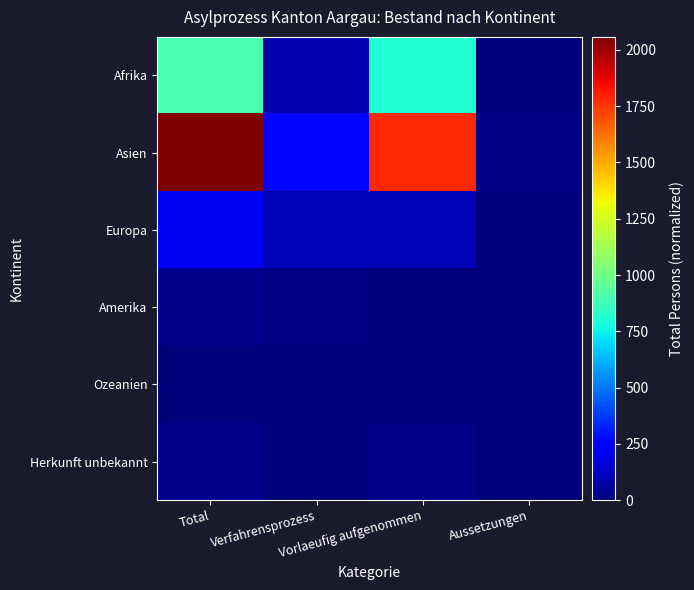

Reading left to right, transcribe all the data shown in this chart.

Afrika: Total=898	Verfahrensprozess=84	Vorlaeufig aufgenommen=807	Aussetzungen=7
Asien: Total=2058	Verfahrensprozess=267	Vorlaeufig aufgenommen=1780	Aussetzungen=11
Europa: Total=211	Verfahrensprozess=100	Vorlaeufig aufgenommen=103	Aussetzungen=7
Amerika: Total=26	Verfahrensprozess=12	Vorlaeufig aufgenommen=6	Aussetzungen=7
Ozeanien: Total=0	Verfahrensprozess=0	Vorlaeufig aufgenommen=0	Aussetzungen=0
Herkunft unbekannt: Total=30	Verfahrensprozess=5	Vorlaeufig aufgenommen=24	Aussetzungen=1